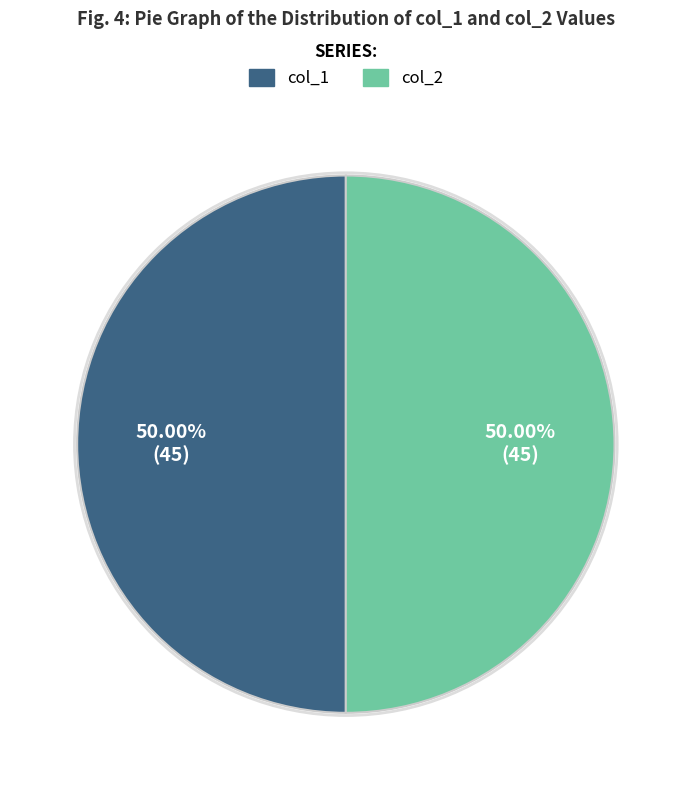

What is the ratio of the value at col_2 to the value at col_1?

1.0